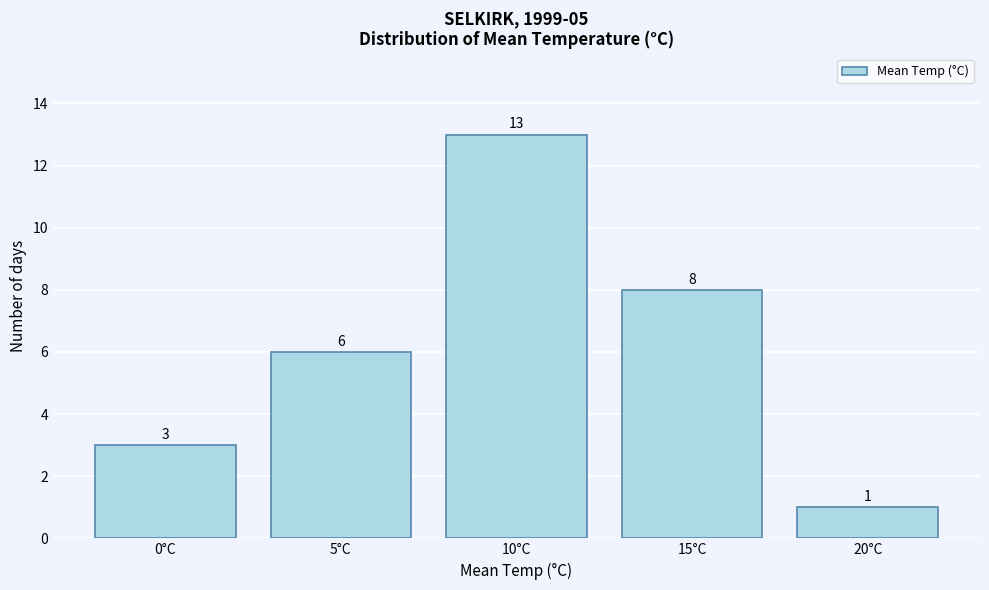

Reading left to right, transcribe all the data shown in this chart.

0°C=3	5°C=6	10°C=13	15°C=8	20°C=1